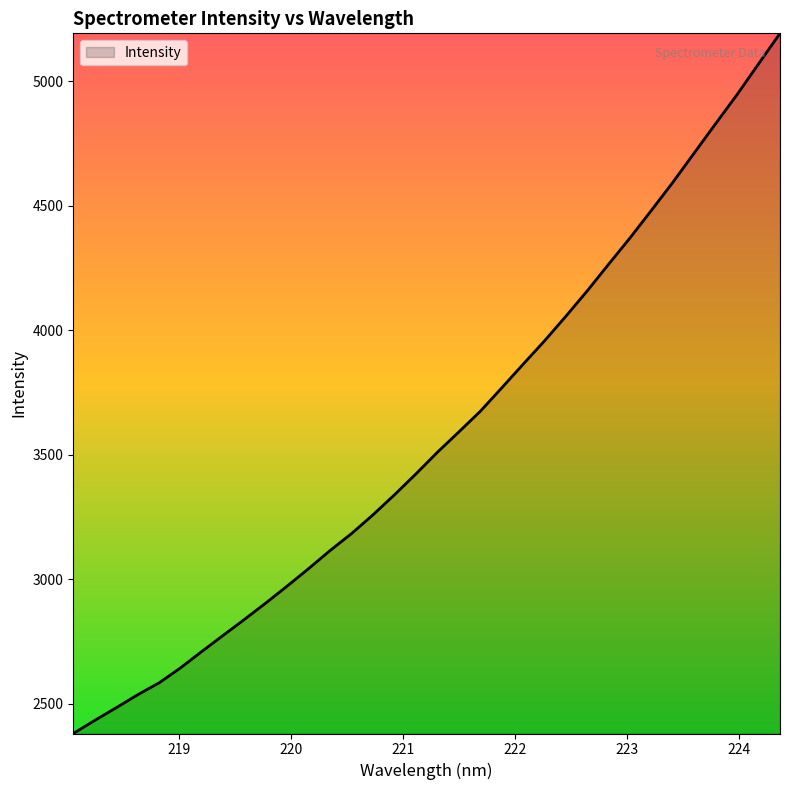

What is the minimum value shown in the chart?

2380.4